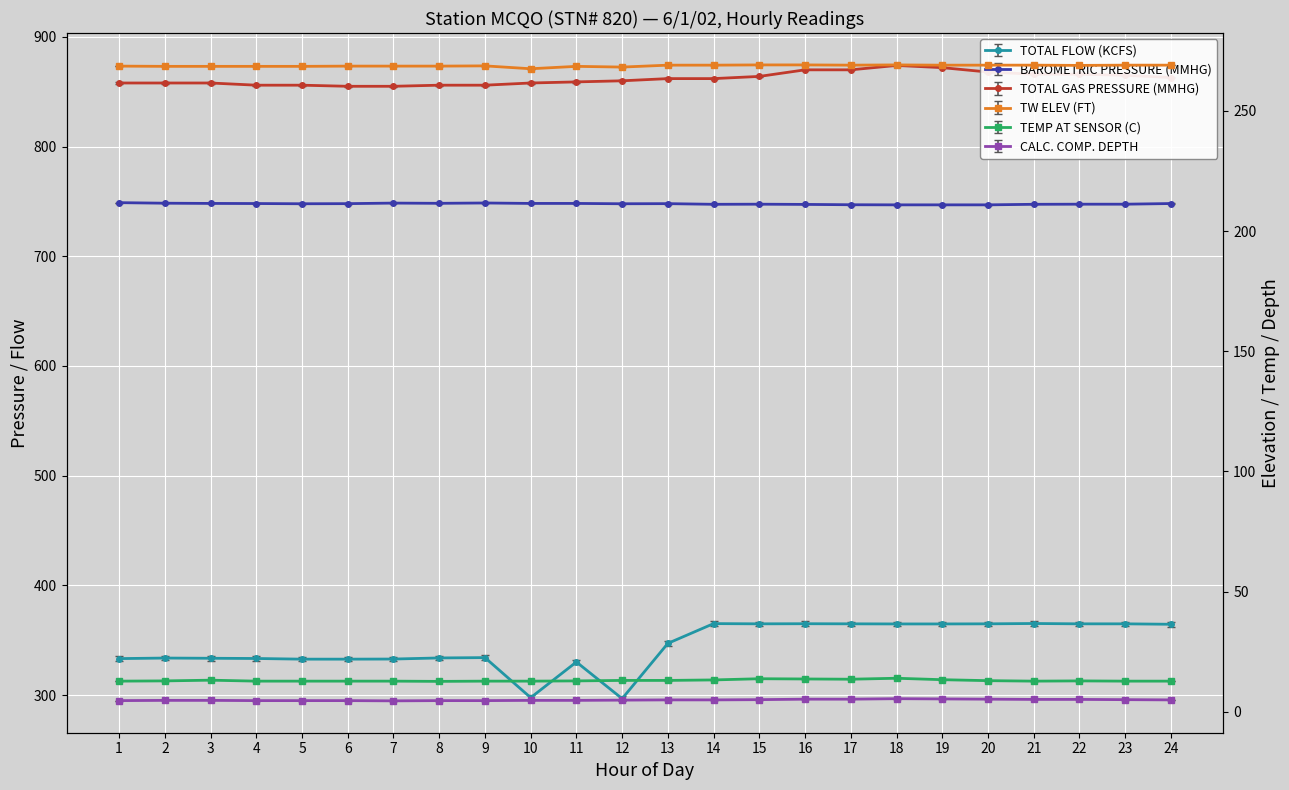

What is the difference between the TEMP AT SENSOR (C) values at 4 and 11?

0.1